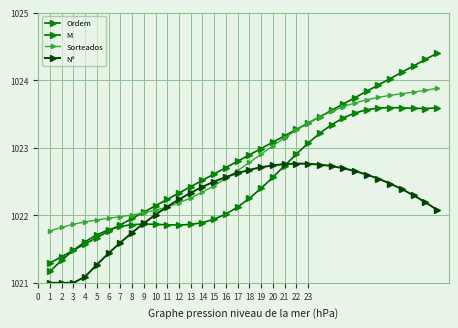

What is the average value of the Ordem series?

1022.8